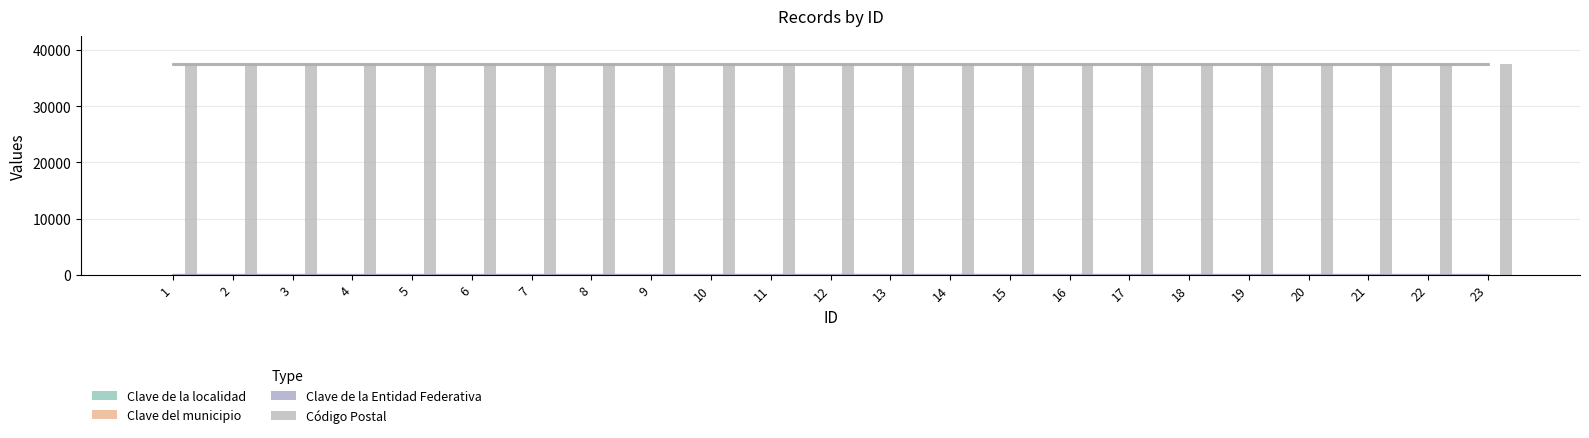

What is the sum of all Clave de la Entidad Federativa values?

253